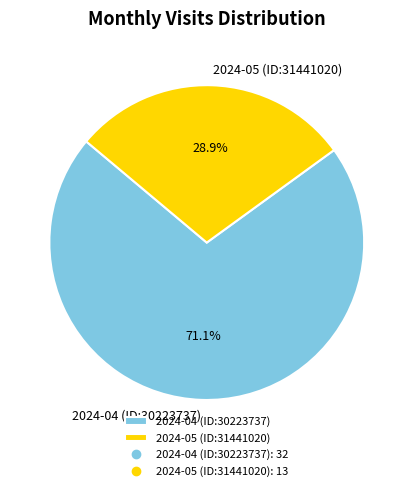

Which category has the biggest portion of the pie?

2024-04 (ID:30223737)